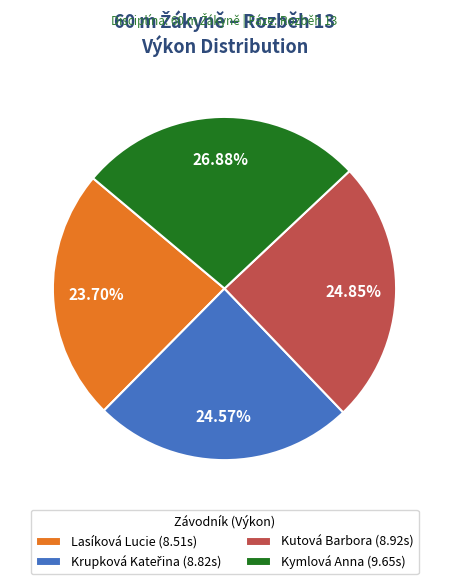

Which category has the smallest portion of the pie?

Lasíková Lucie